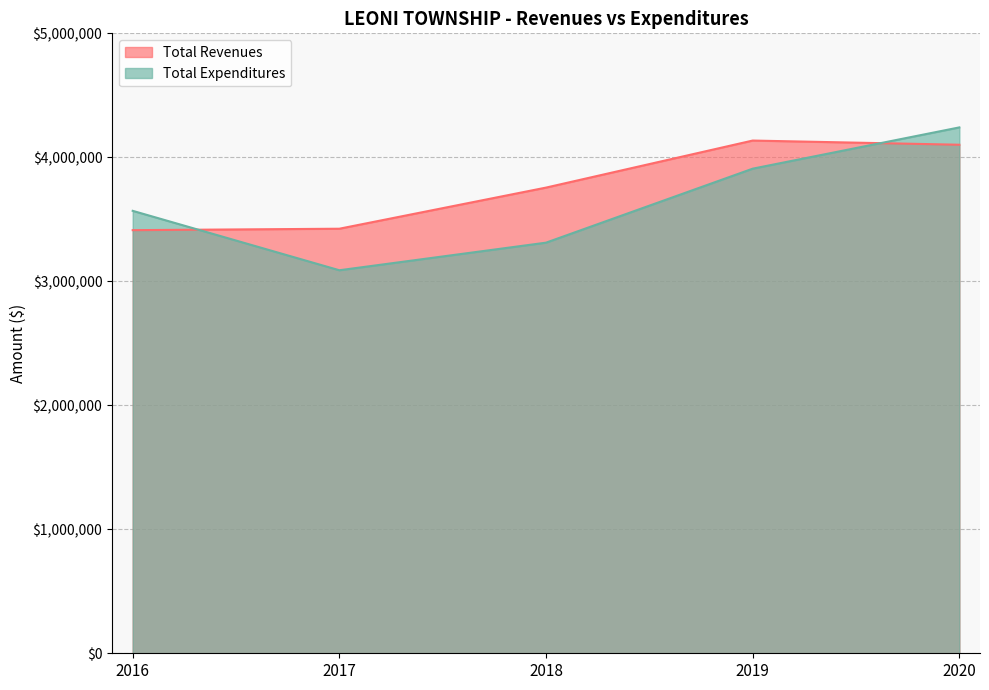

Between 2019 and 2020, which series saw the biggest shift?

Total Expenditures